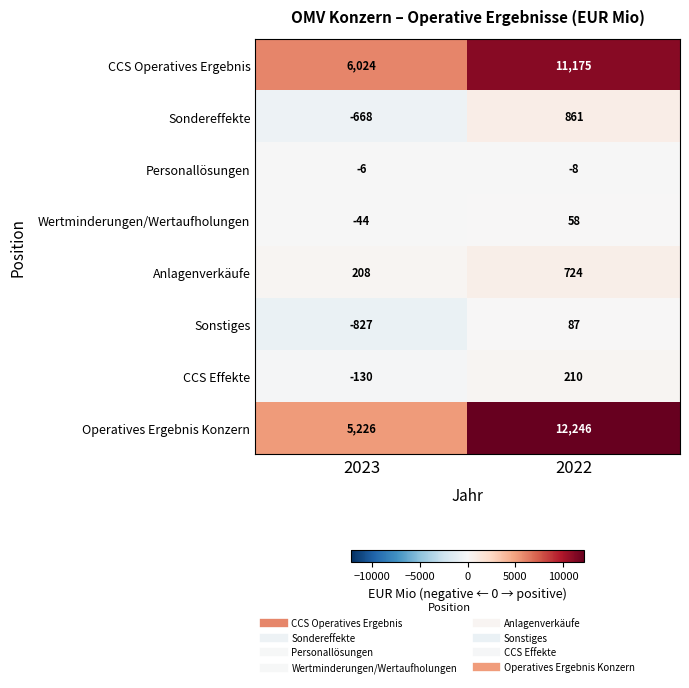

What is the sum of the Personallösungen values at 2022 and 2023?

-14